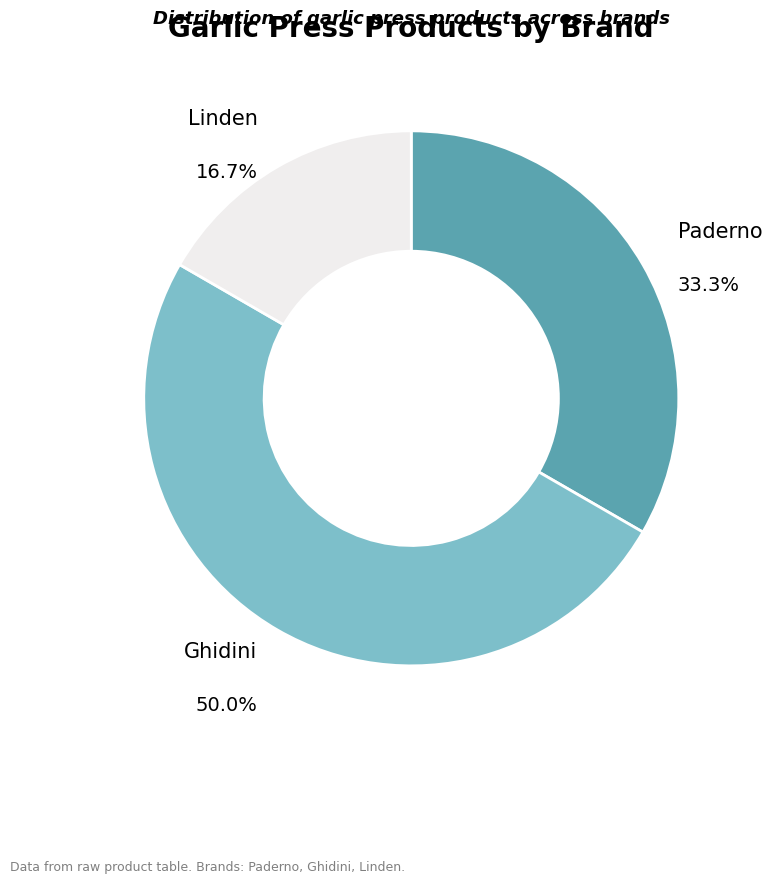

Count the number of slices in the pie.

3